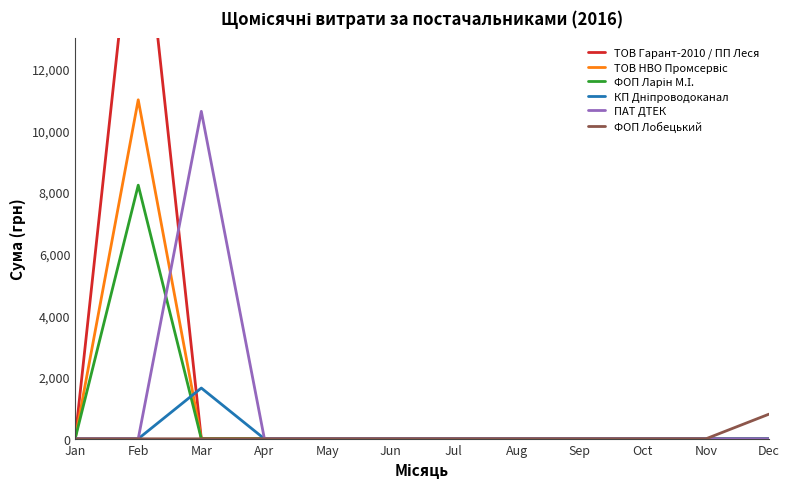

The value of ПАТ ДТЕК at Feb is 0.0. True or false?

True